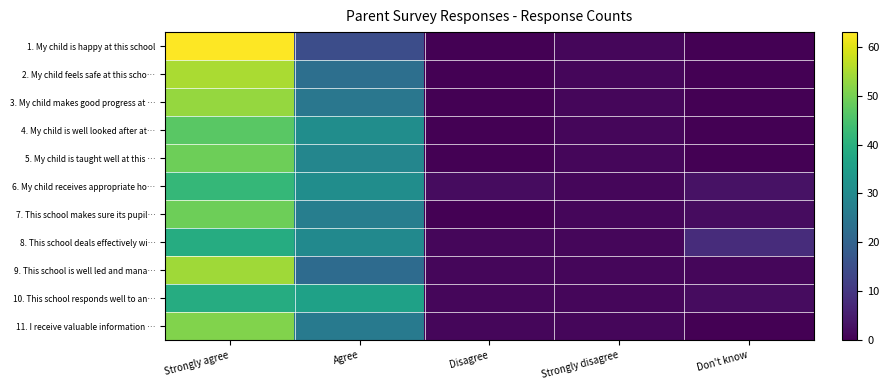

Reading left to right, what are all the values shown in this chart?

1. My child is happy at this school: Strongly agree=63	Agree=15	Disagree=0	Strongly disagree=1	Don't know=0
2. My child feels safe at this scho…: Strongly agree=55	Agree=23	Disagree=0	Strongly disagree=1	Don't know=0
3. My child makes good progress at …: Strongly agree=53	Agree=25	Disagree=0	Strongly disagree=1	Don't know=0
4. My child is well looked after at…: Strongly agree=47	Agree=31	Disagree=0	Strongly disagree=1	Don't know=0
5. My child is taught well at this …: Strongly agree=49	Agree=29	Disagree=0	Strongly disagree=1	Don't know=0
6. My child receives appropriate ho…: Strongly agree=42	Agree=31	Disagree=2	Strongly disagree=1	Don't know=3
7. This school makes sure its pupil…: Strongly agree=49	Agree=27	Disagree=0	Strongly disagree=1	Don't know=2
8. This school deals effectively wi…: Strongly agree=39	Agree=30	Disagree=1	Strongly disagree=1	Don't know=8
9. This school is well led and mana…: Strongly agree=54	Agree=22	Disagree=1	Strongly disagree=1	Don't know=1
10. This school responds well to an…: Strongly agree=39	Agree=36	Disagree=1	Strongly disagree=1	Don't know=2
11. I receive valuable information …: Strongly agree=51	Agree=26	Disagree=1	Strongly disagree=1	Don't know=0